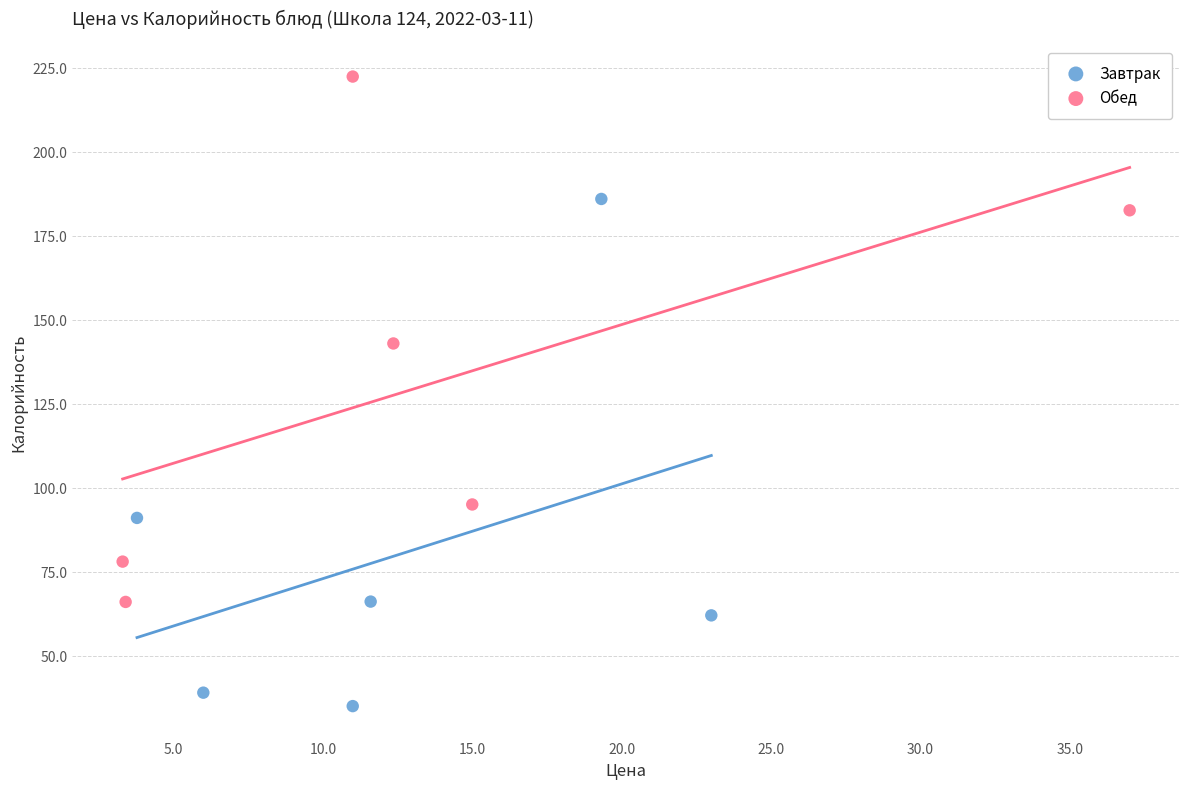

Which series contains the highest Y value?

Обед